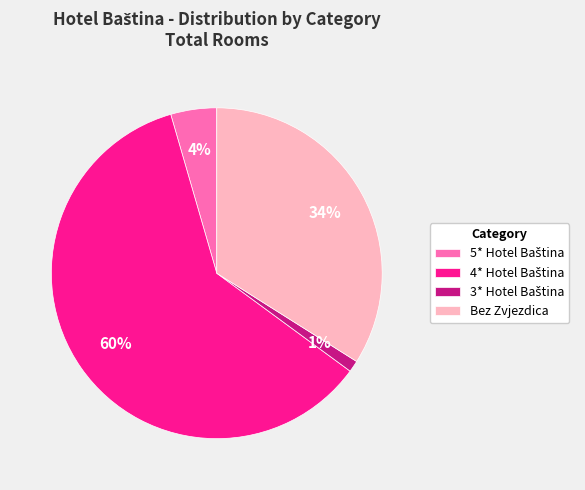

Is there any slice that represents more than half of the pie?

Yes